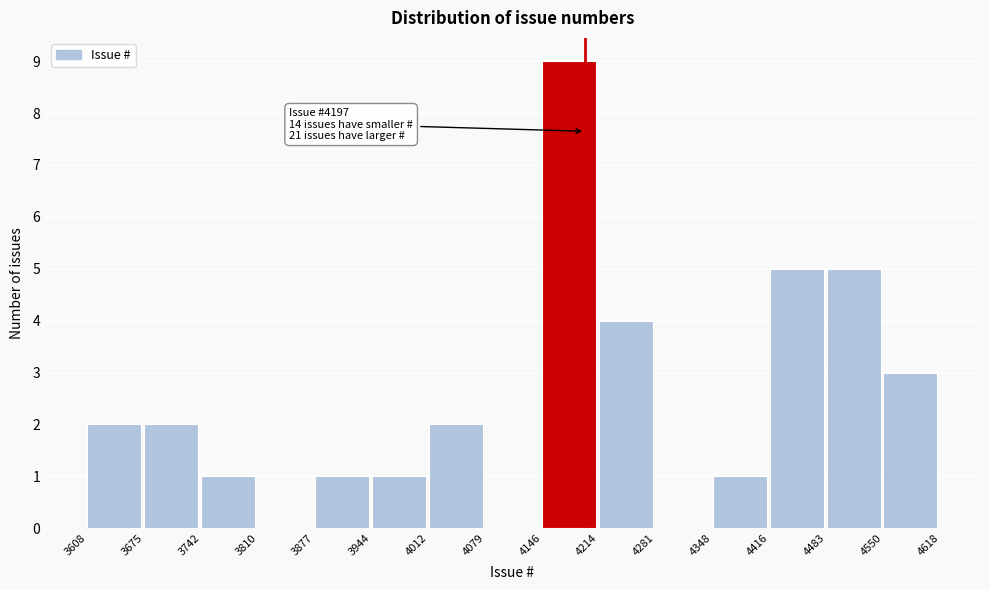

Which range on the x-axis has the tallest bar?

4146 to 4214